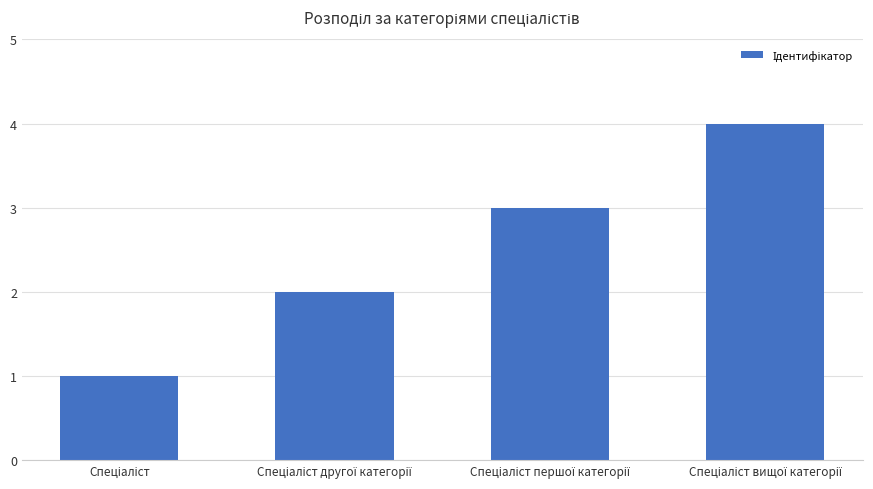

What is the value of the 4th bar from the left?

4